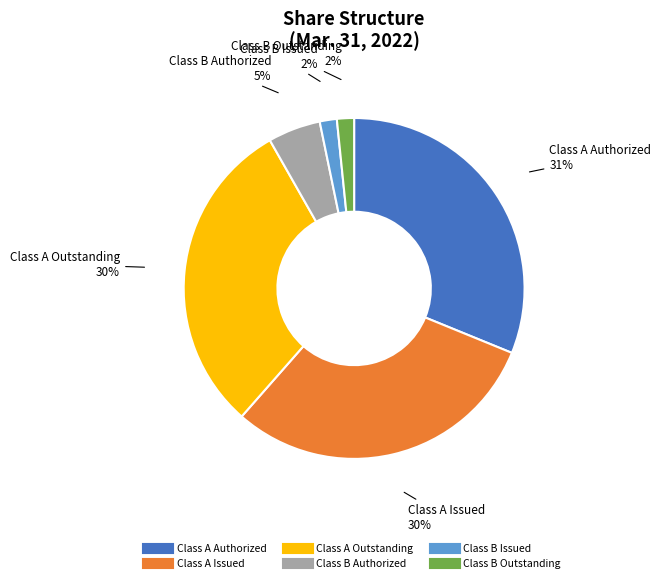

Combined, do Class B Authorized and Class A Outstanding account for over 50%?

No